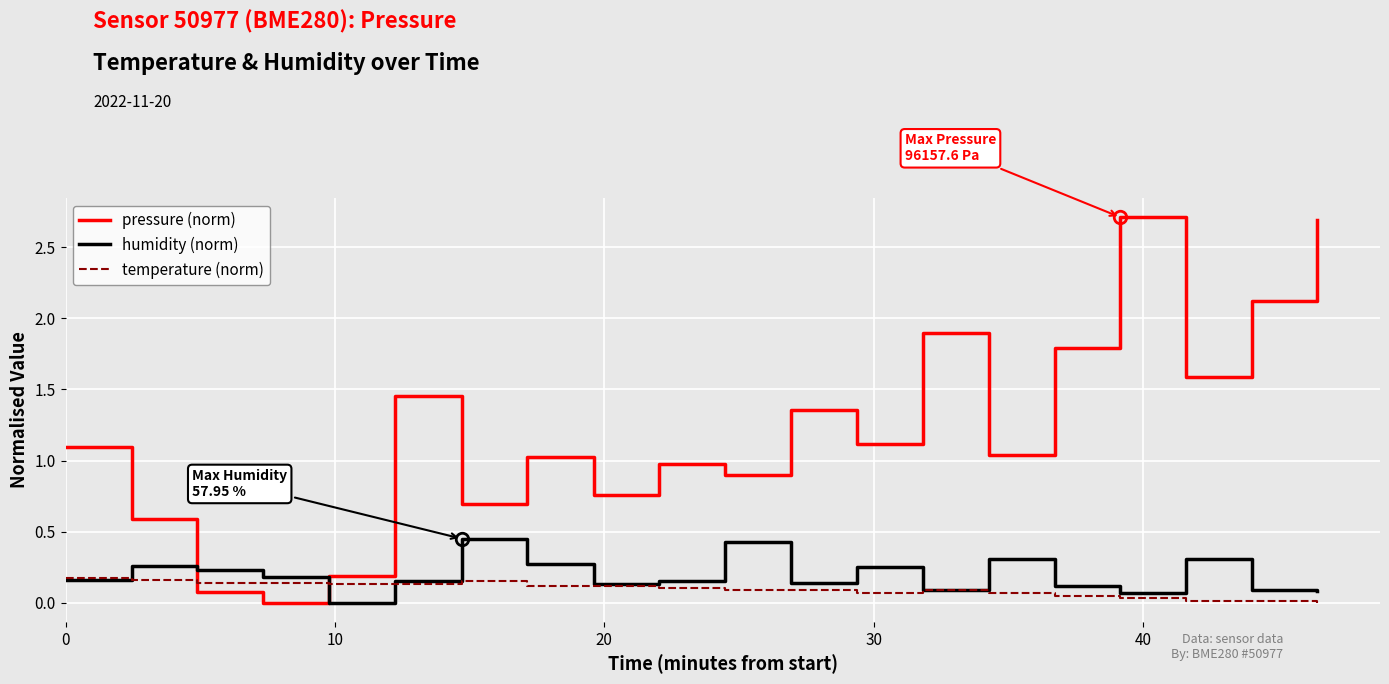

Which series ends up on top after the final intersection of humidity (norm) and pressure (norm)?

pressure (norm)